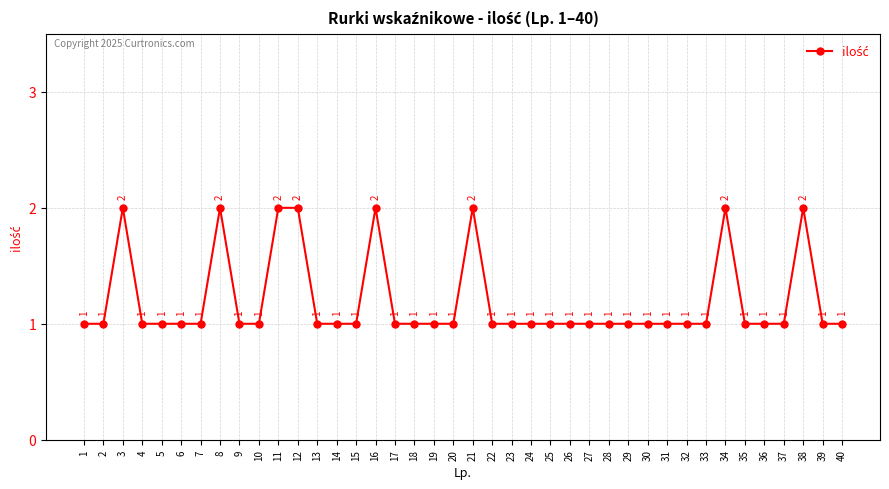

Reading left to right, what are all the values shown in this chart?

1=1	2=1	3=2	4=1	5=1	6=1	7=1	8=2	9=1	10=1	11=2	12=2	13=1	14=1	15=1	16=2	17=1	18=1	19=1	20=1	21=2	22=1	23=1	24=1	25=1	26=1	27=1	28=1	29=1	30=1	31=1	32=1	33=1	34=2	35=1	36=1	37=1	38=2	39=1	40=1